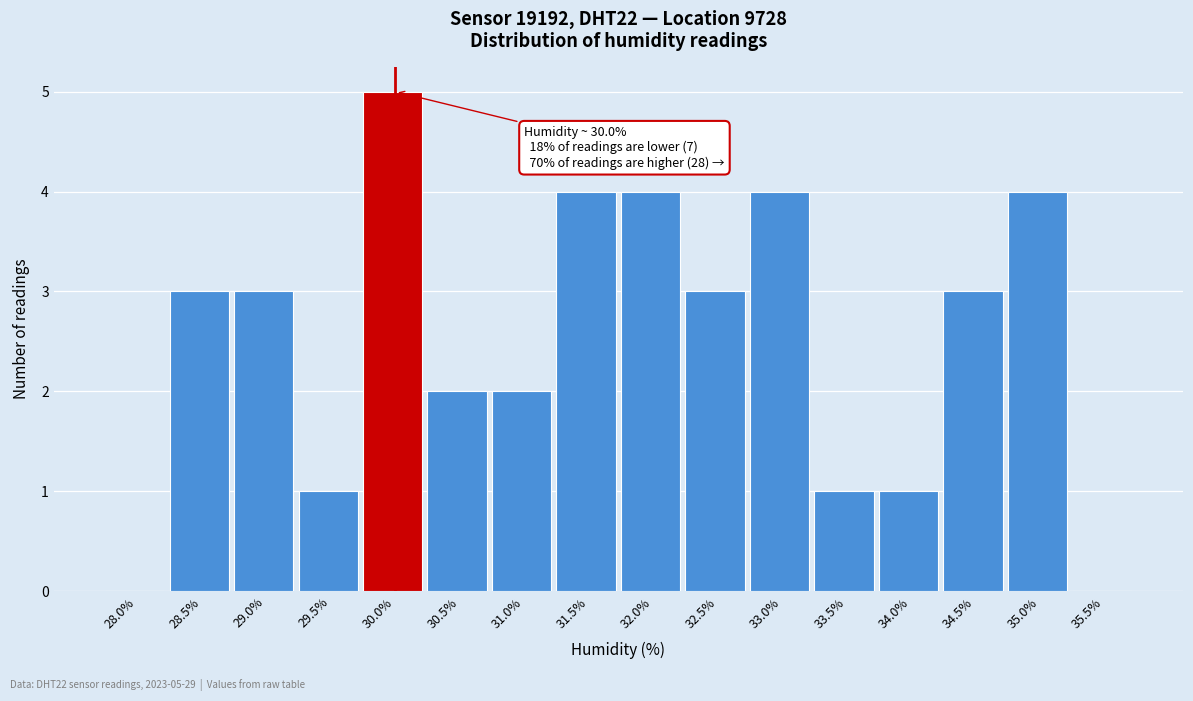

Reading left to right, transcribe all the data shown in this chart.

28.0%=0	28.5%=3	29.0%=3	29.5%=1	30.0%=5	30.5%=2	31.0%=2	31.5%=4	32.0%=4	32.5%=3	33.0%=4	33.5%=1	34.0%=1	34.5%=3	35.0%=4	35.5%=0